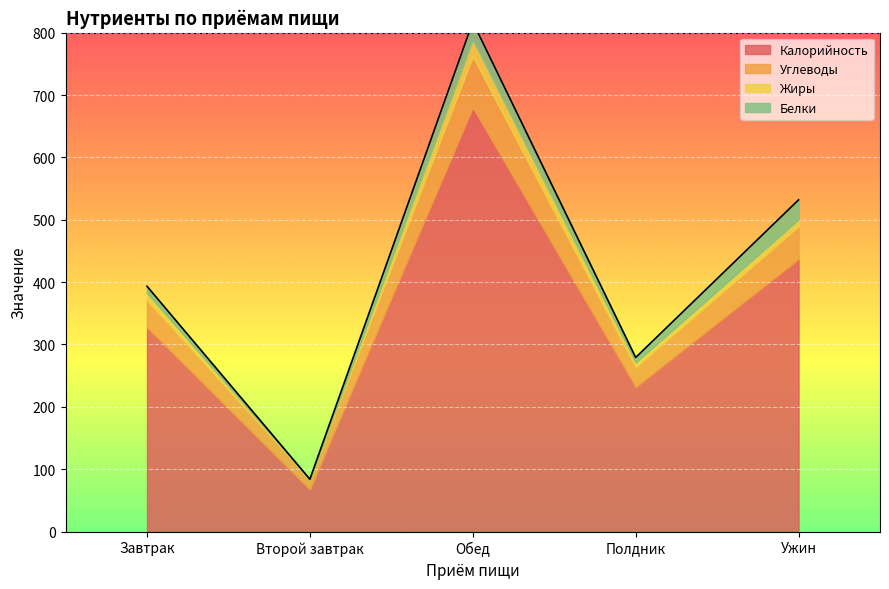

Is the value of Углеводы at Полдник greater than the value of Жиры at Завтрак?

Yes